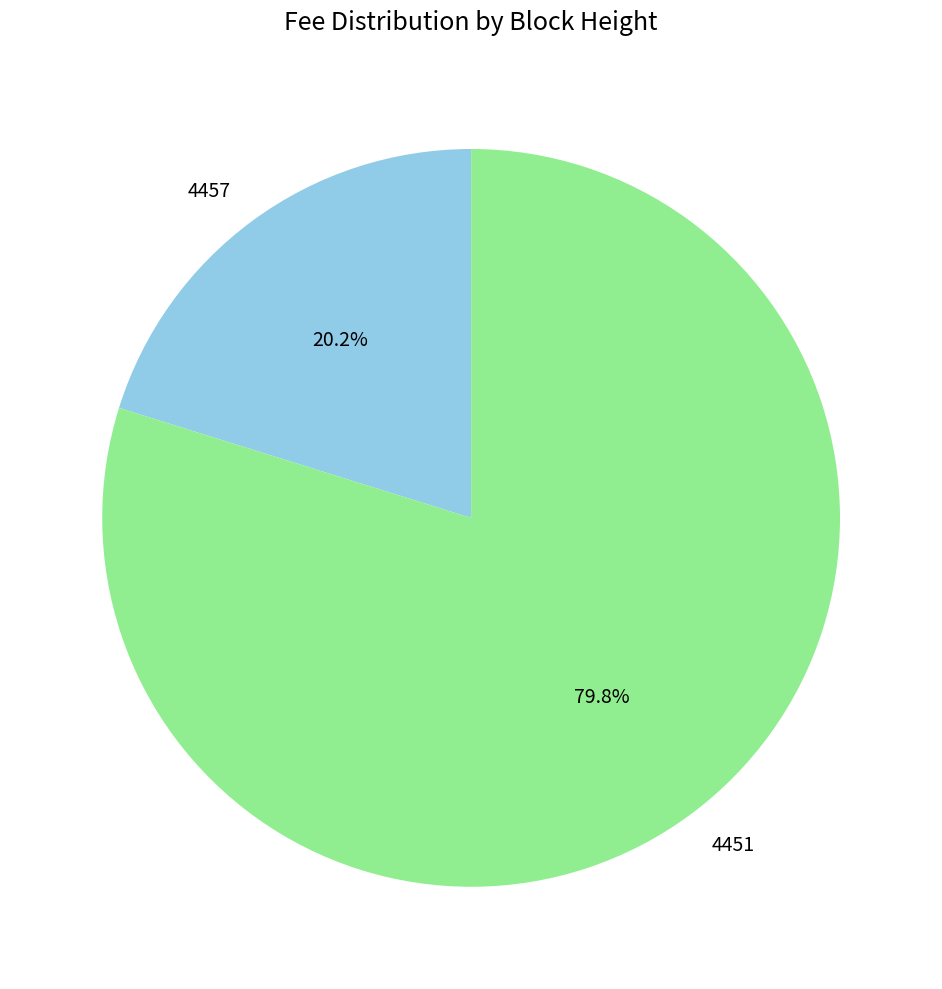

Count the number of slices in the pie.

2